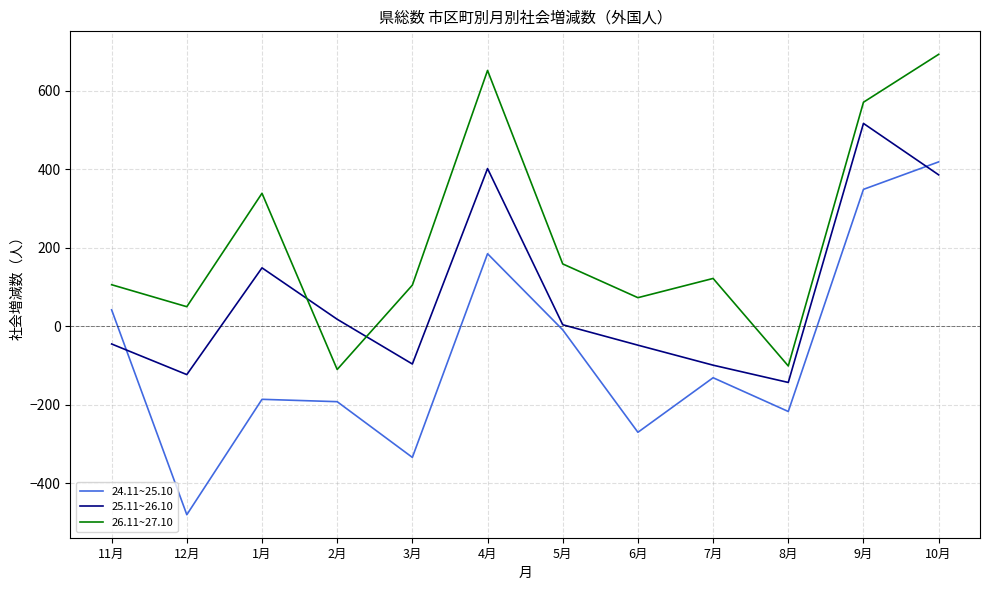

Where do 24.11~25.10 and 25.11~26.10 first cross each other?

11月 and 12月